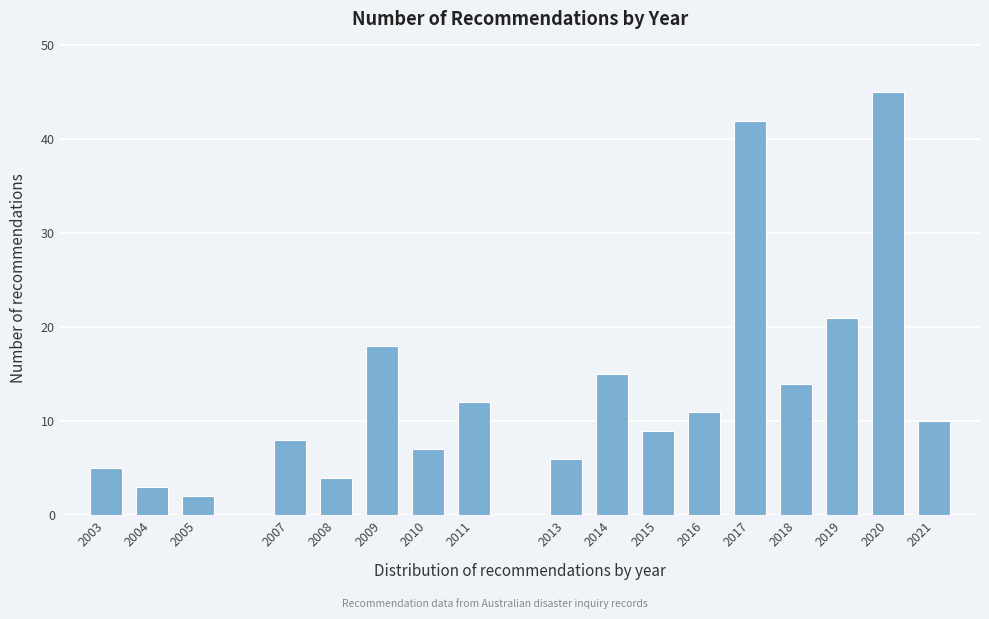

Reading left to right, list all the values displayed in this chart.

2003=5	2004=3	2005=2	2007=8	2008=4	2009=18	2010=7	2011=12	2013=6	2014=15	2015=9	2016=11	2017=42	2018=14	2019=21	2020=45	2021=10